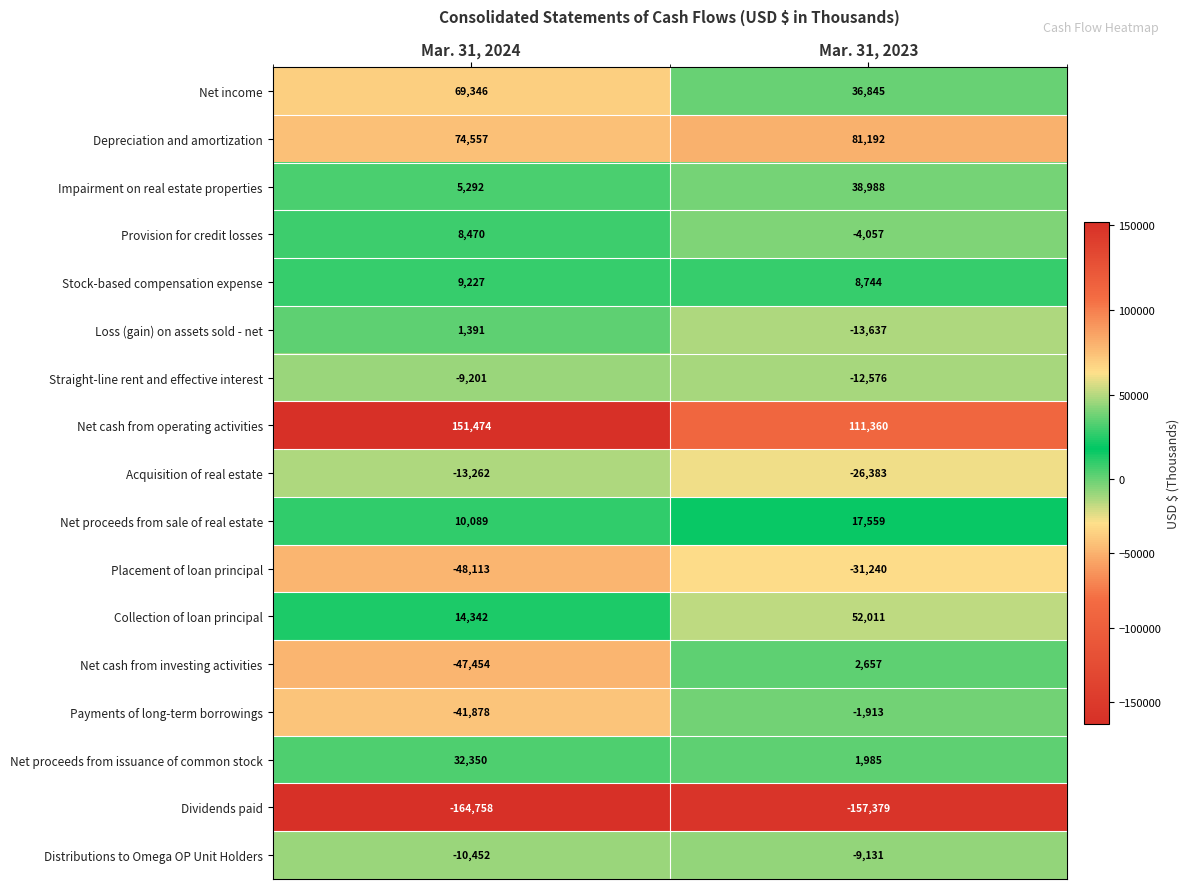

What is the minimum value shown in the chart?

-164758